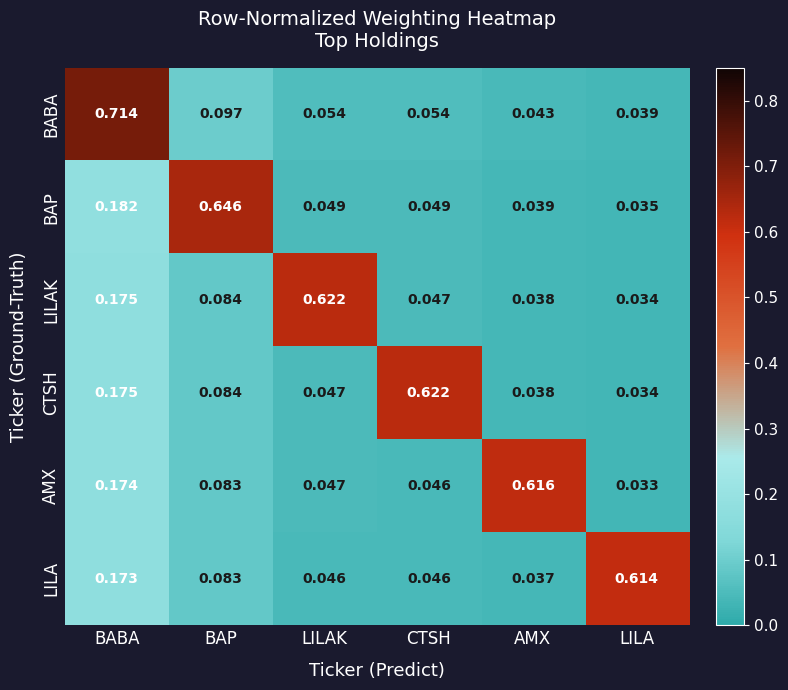

Where is BAP nearest to the value 0?

LILA